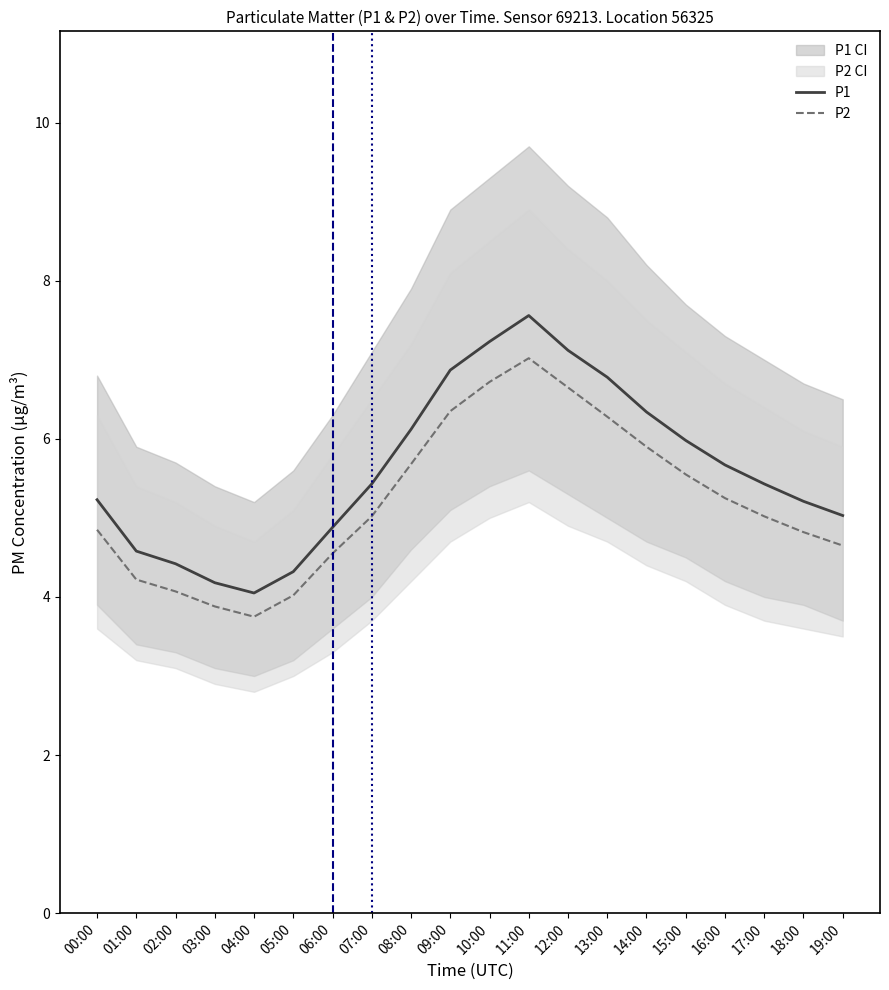

True or false: P1 and P2 intersect in this chart.

False